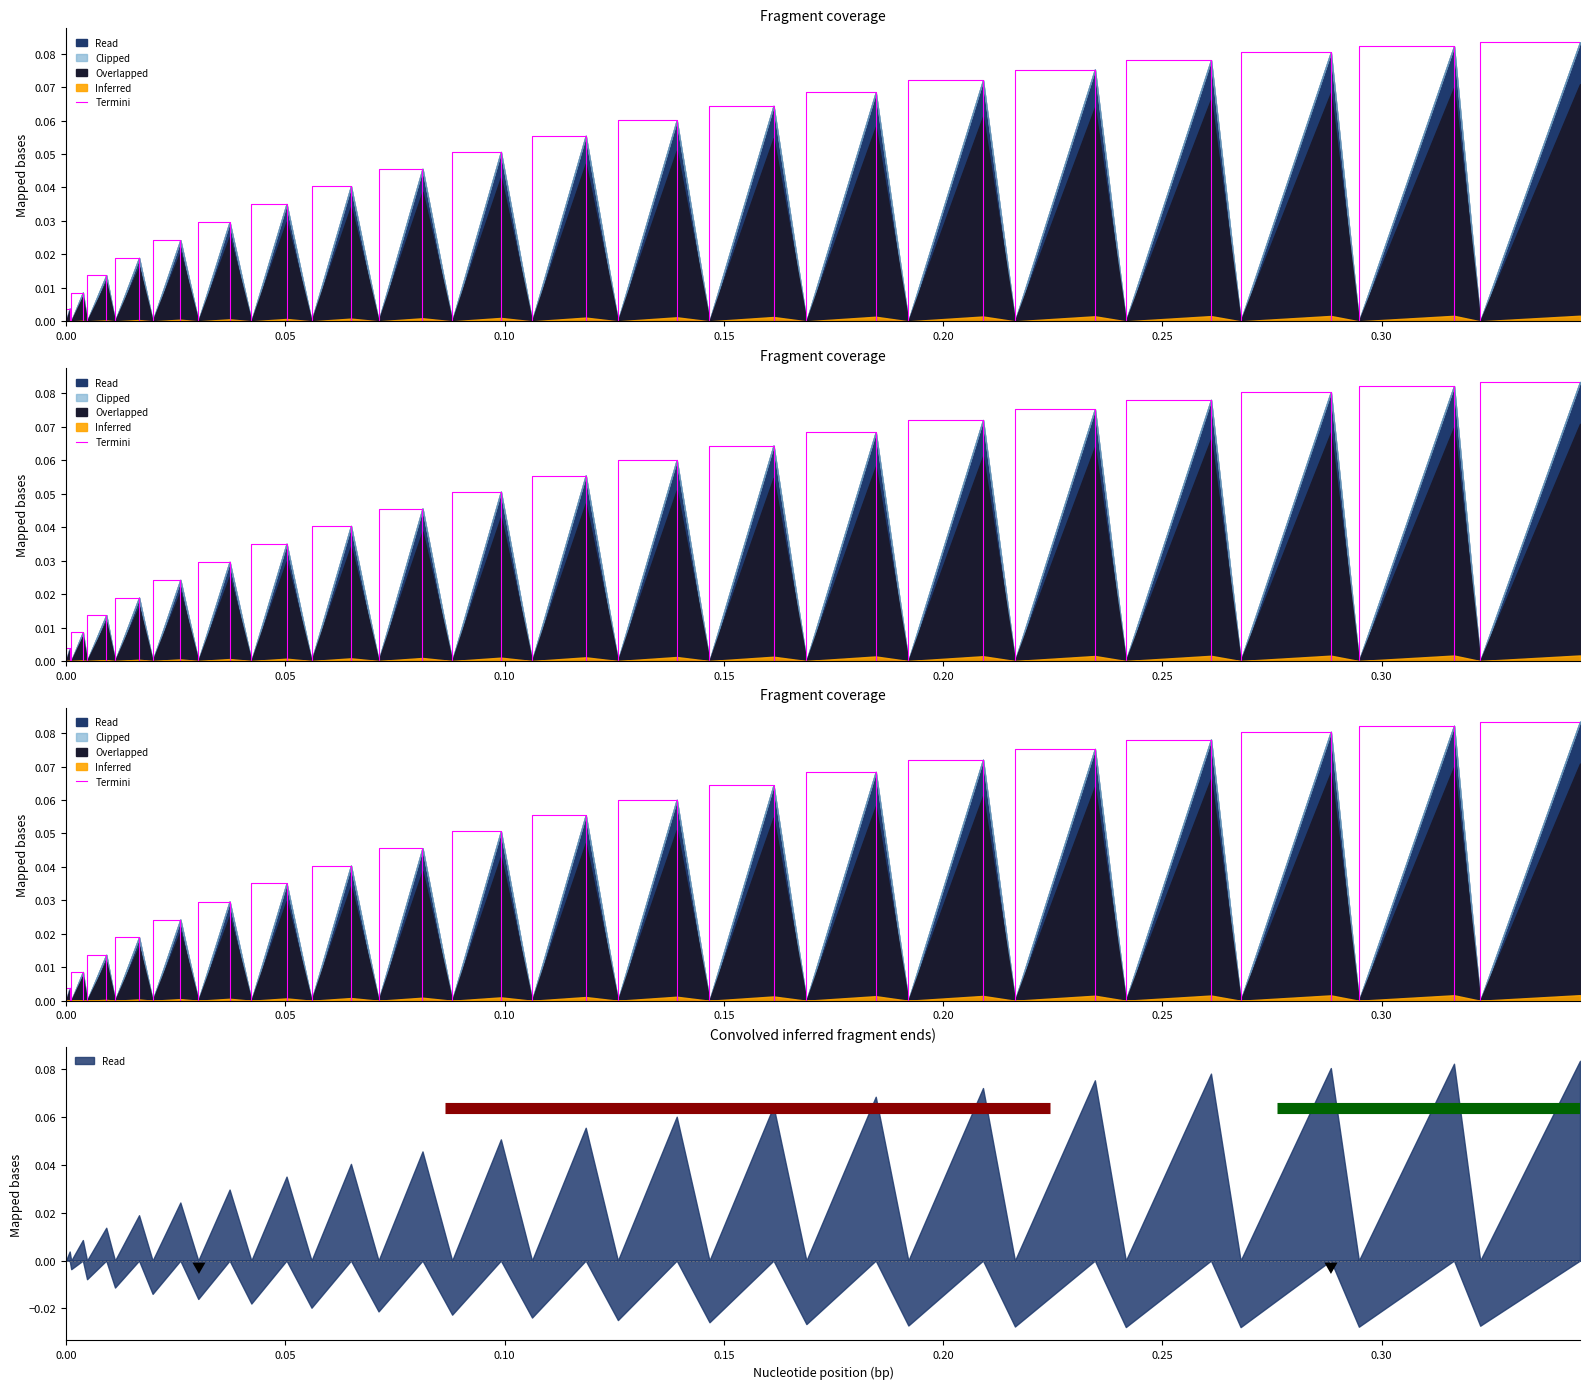

What is the sum of the values at 32 and 29?

0.1